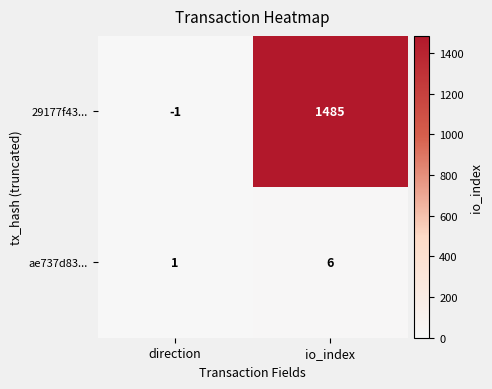

Which series has the largest total across all categories?

29177f43...